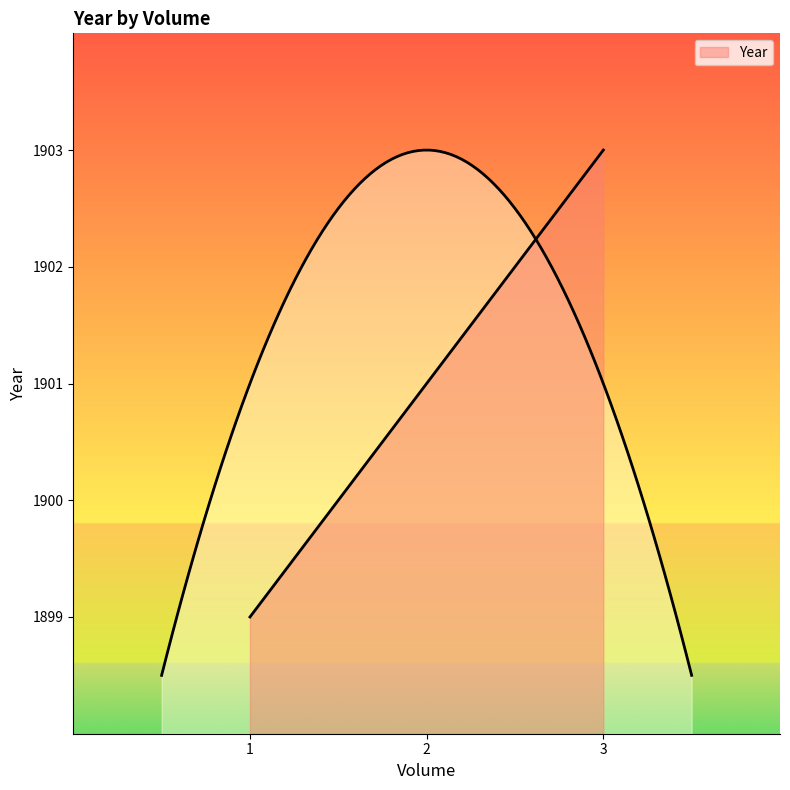

Which has a higher value, 1 or 2?

2